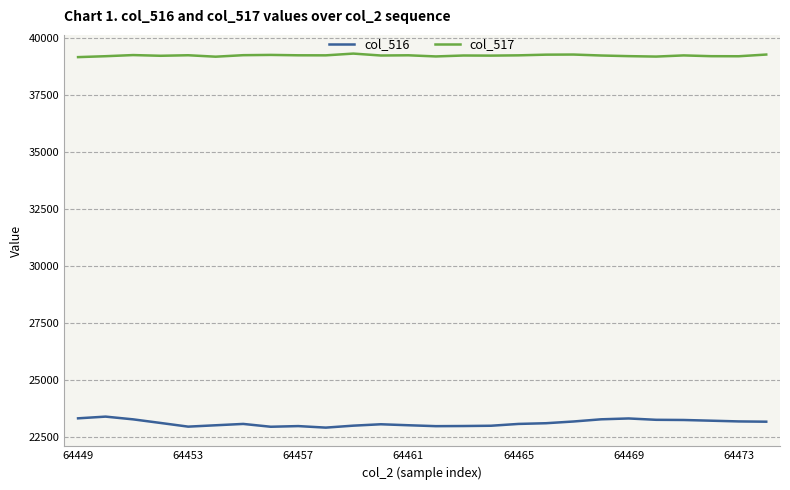

True or false: col_517 and col_516 cross at least once.

False